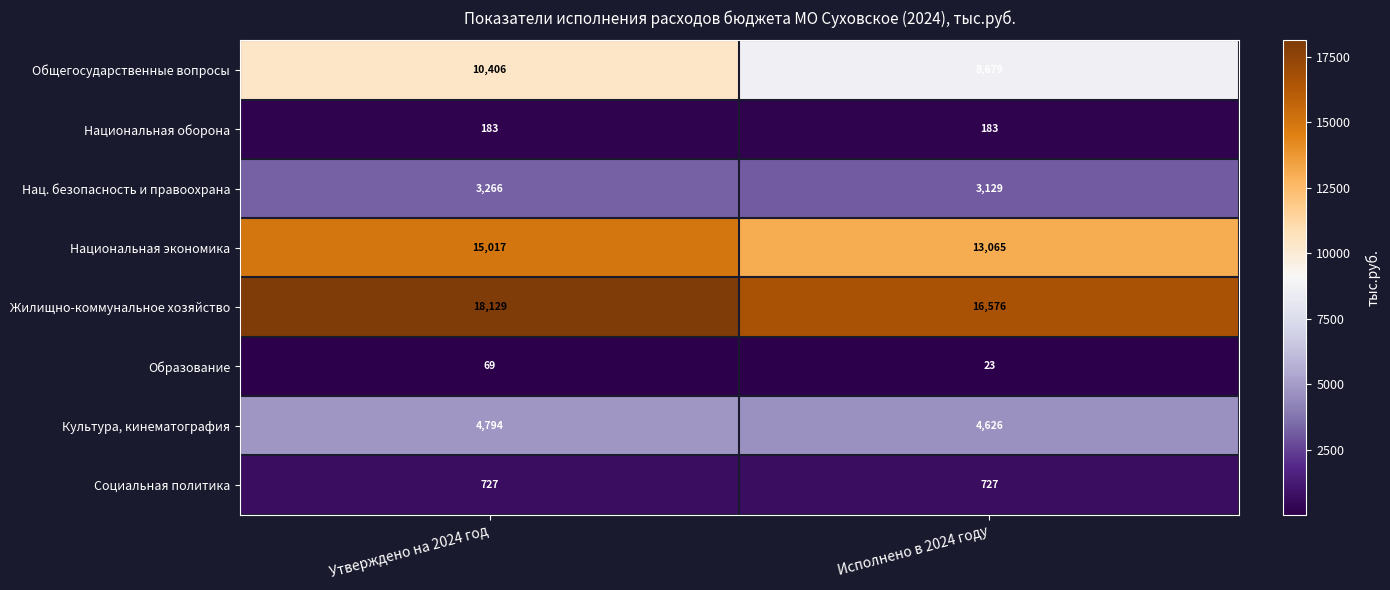

The value of Образование at Утверждено на 2024 год is 69. True or false?

True